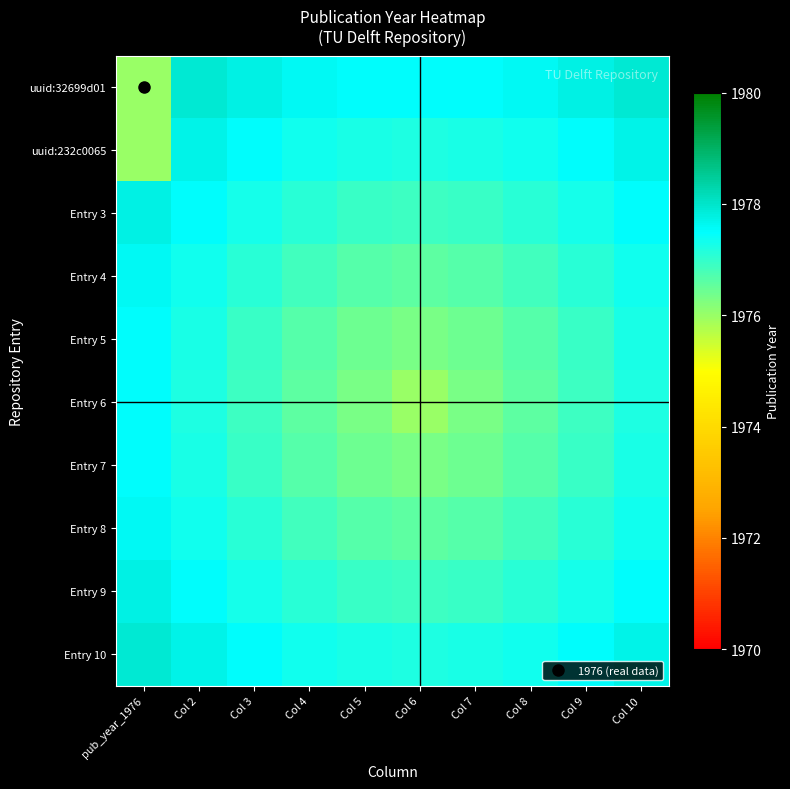

Reading left to right, list all the values displayed in this chart.

uuid:32699d01: pub_year_1976=1976.0	Col 2=1977.9	Col 3=1977.7	Col 4=1977.6	Col 5=1977.5	Col 6=1977.5	Col 7=1977.5	Col 8=1977.6	Col 9=1977.7	Col 10=1977.9
uuid:232c0065: pub_year_1976=1976.0	Col 2=1977.7	Col 3=1977.5	Col 4=1977.3	Col 5=1977.2	Col 6=1977.2	Col 7=1977.2	Col 8=1977.3	Col 9=1977.5	Col 10=1977.7
Entry 3: pub_year_1976=1977.7	Col 2=1977.5	Col 3=1977.3	Col 4=1977.1	Col 5=1976.9	Col 6=1976.9	Col 7=1976.9	Col 8=1977.1	Col 9=1977.3	Col 10=1977.5
Entry 4: pub_year_1976=1977.6	Col 2=1977.3	Col 3=1977.1	Col 4=1976.8	Col 5=1976.7	Col 6=1976.6	Col 7=1976.7	Col 8=1976.8	Col 9=1977.1	Col 10=1977.3
Entry 5: pub_year_1976=1977.5	Col 2=1977.2	Col 3=1976.9	Col 4=1976.7	Col 5=1976.4	Col 6=1976.3	Col 7=1976.4	Col 8=1976.7	Col 9=1976.9	Col 10=1977.2
Entry 6: pub_year_1976=1977.5	Col 2=1977.2	Col 3=1976.9	Col 4=1976.6	Col 5=1976.3	Col 6=1976.0	Col 7=1976.3	Col 8=1976.6	Col 9=1976.9	Col 10=1977.2
Entry 7: pub_year_1976=1977.5	Col 2=1977.2	Col 3=1976.9	Col 4=1976.7	Col 5=1976.4	Col 6=1976.3	Col 7=1976.4	Col 8=1976.7	Col 9=1976.9	Col 10=1977.2
Entry 8: pub_year_1976=1977.6	Col 2=1977.3	Col 3=1977.1	Col 4=1976.8	Col 5=1976.7	Col 6=1976.6	Col 7=1976.7	Col 8=1976.8	Col 9=1977.1	Col 10=1977.3
Entry 9: pub_year_1976=1977.7	Col 2=1977.5	Col 3=1977.3	Col 4=1977.1	Col 5=1976.9	Col 6=1976.9	Col 7=1976.9	Col 8=1977.1	Col 9=1977.3	Col 10=1977.5
Entry 10: pub_year_1976=1977.9	Col 2=1977.7	Col 3=1977.5	Col 4=1977.3	Col 5=1977.2	Col 6=1977.2	Col 7=1977.2	Col 8=1977.3	Col 9=1977.5	Col 10=1977.7